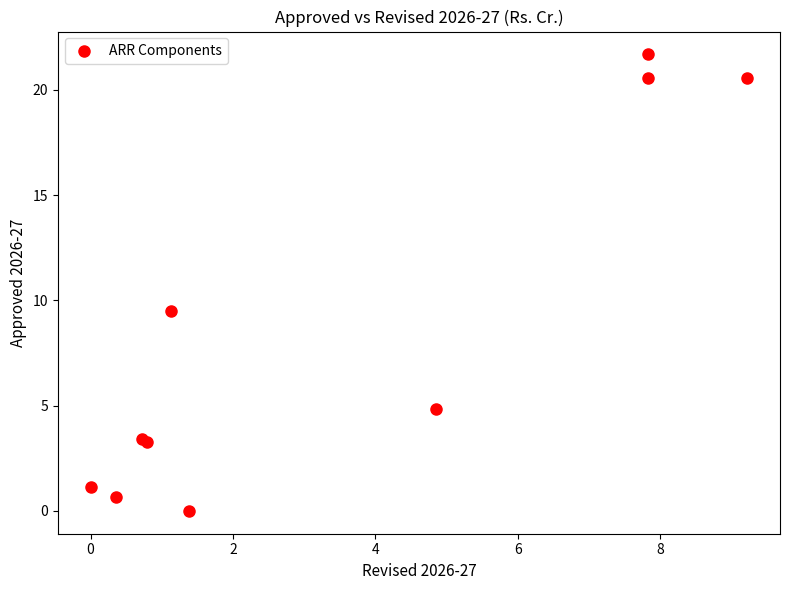

What Y value in the scatter plot is closest to 10?

9.5